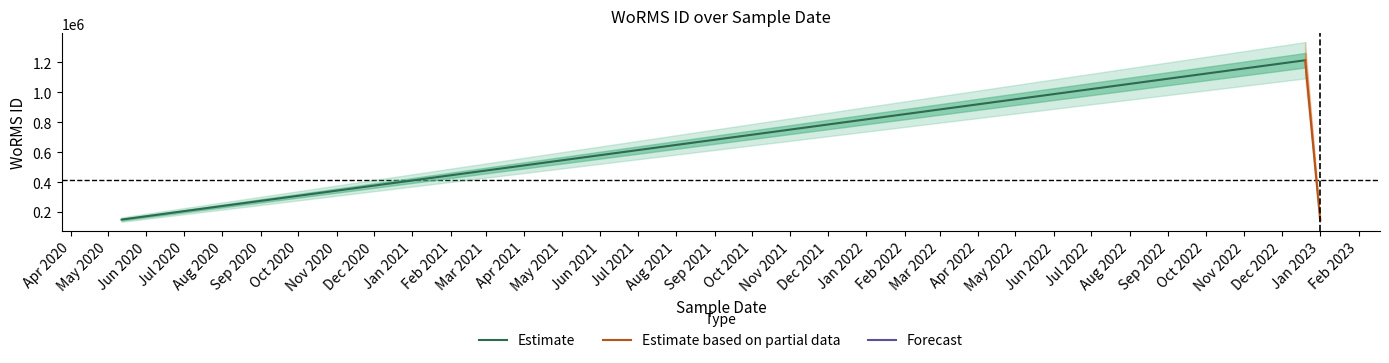

What is the difference between the maximum and minimum values in the Estimate based on partial data series?

1065687